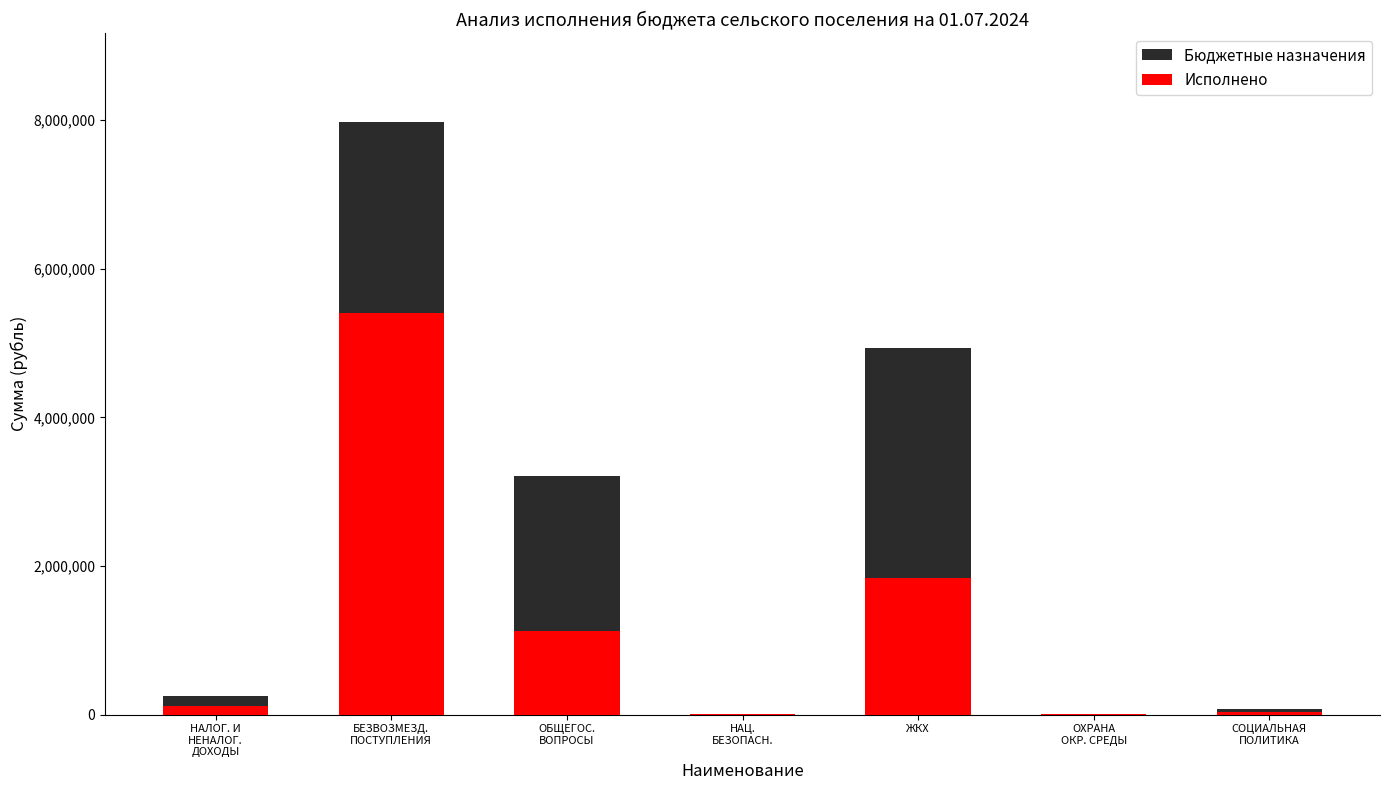

What is the value of the Бюджетные назначения bar at the 7th from the left?

78363.0